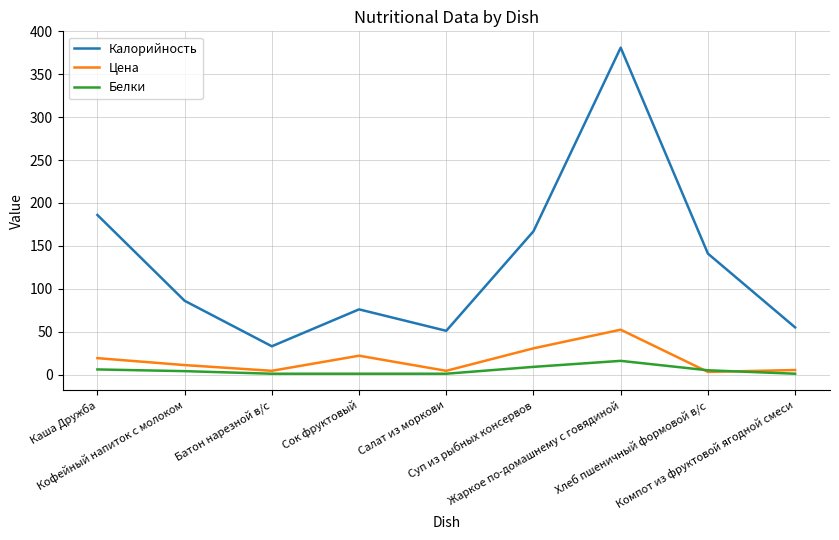

The value of Калорийность at Суп из рыбных консервов is 167.0. True or false?

True